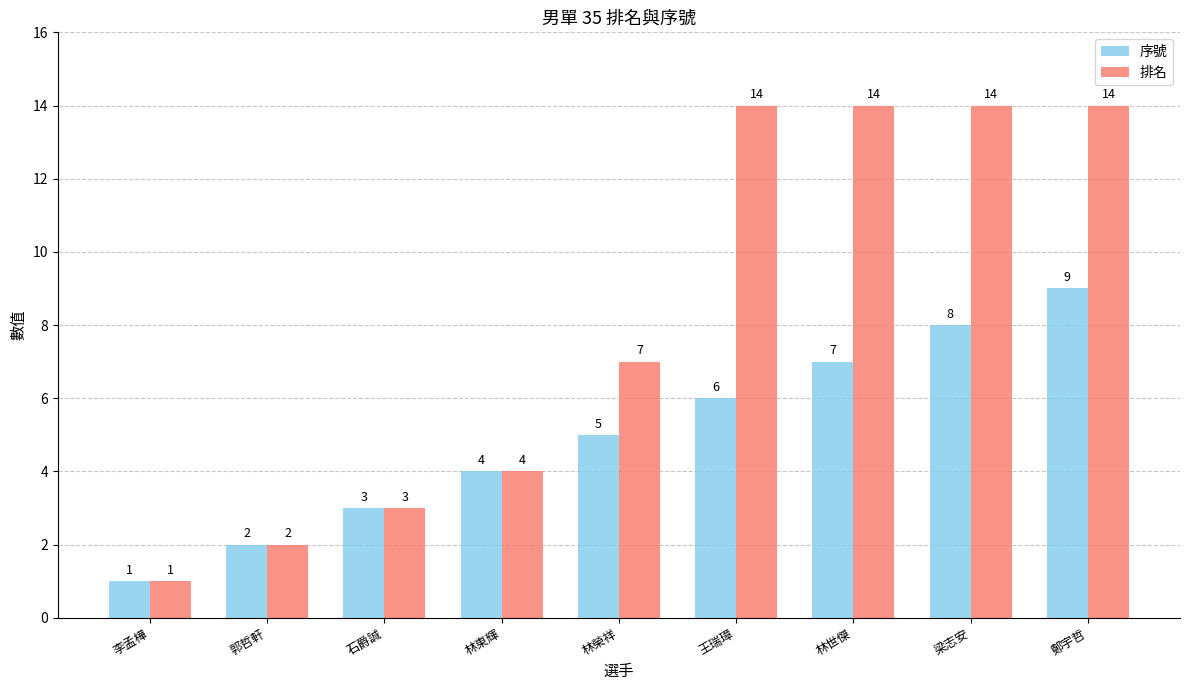

Are the bars horizontal?

No